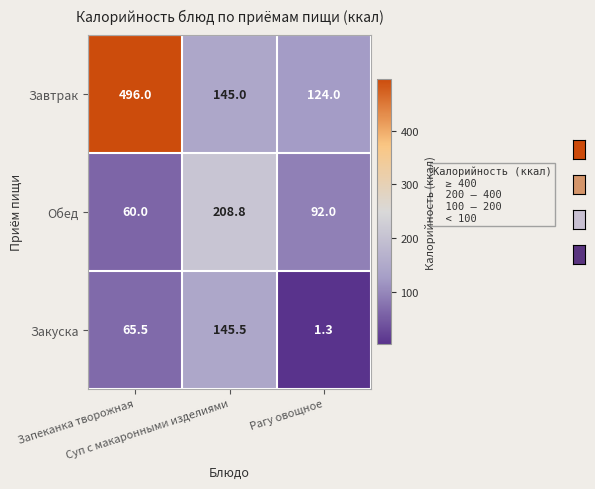

At Рагу овощное, list the series in order from largest to smallest.

Завтрак, Обед, Закуска